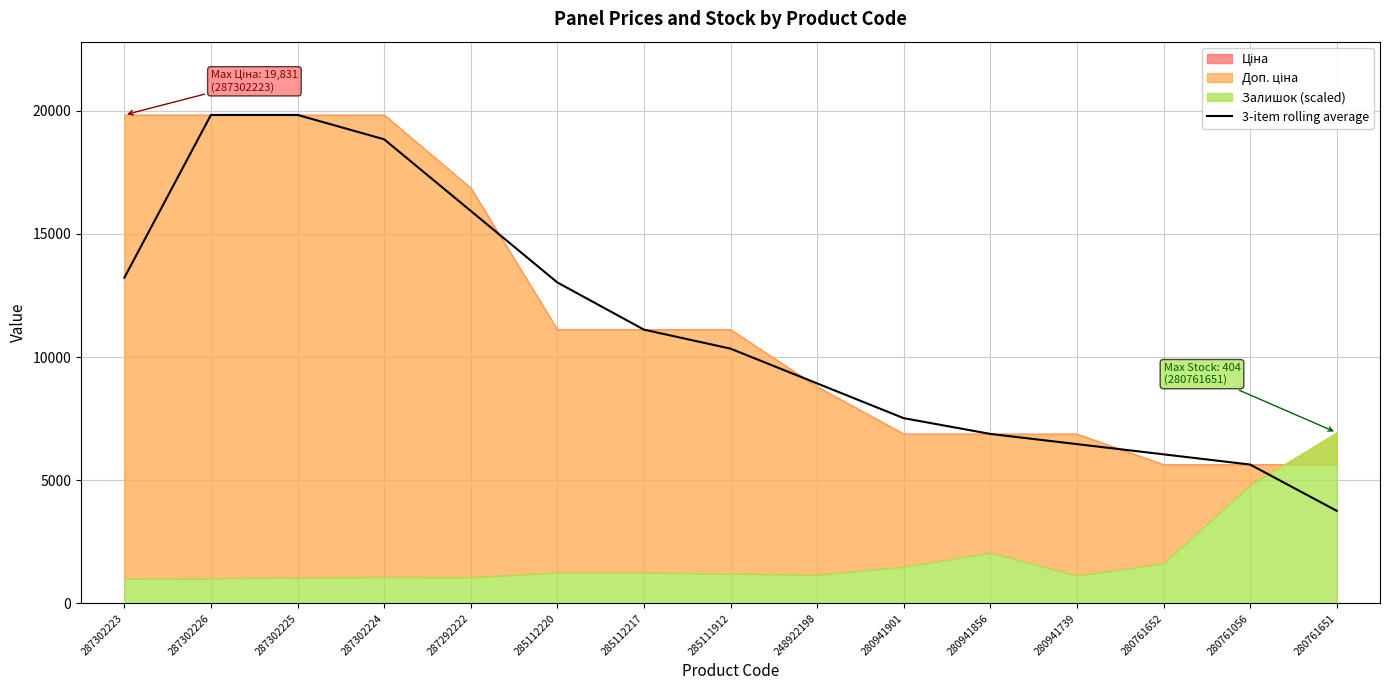

What is the sum of all values?

167383.2